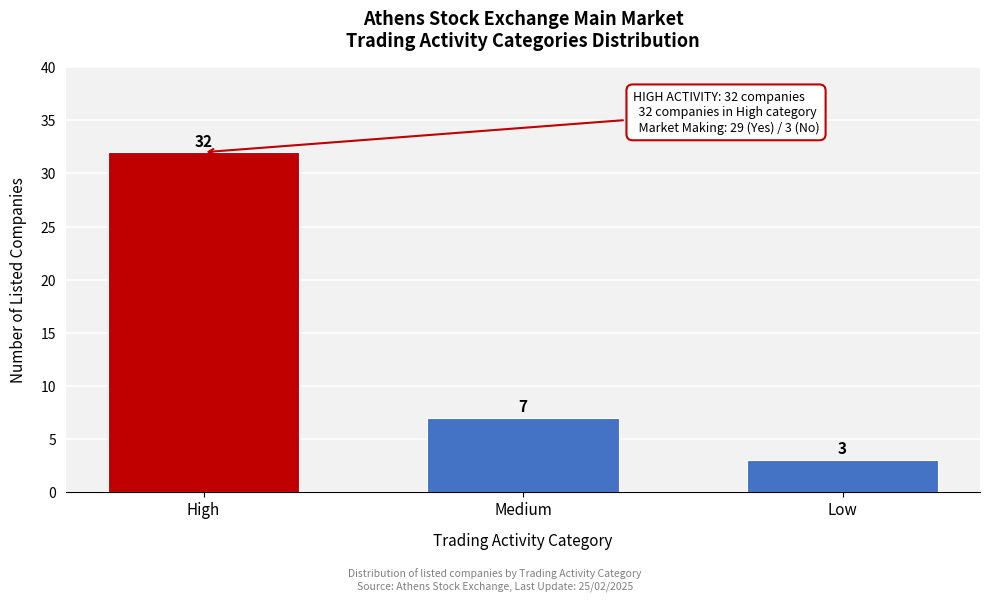

Reading left to right, list all the values displayed in this chart.

High=32	Medium=7	Low=3